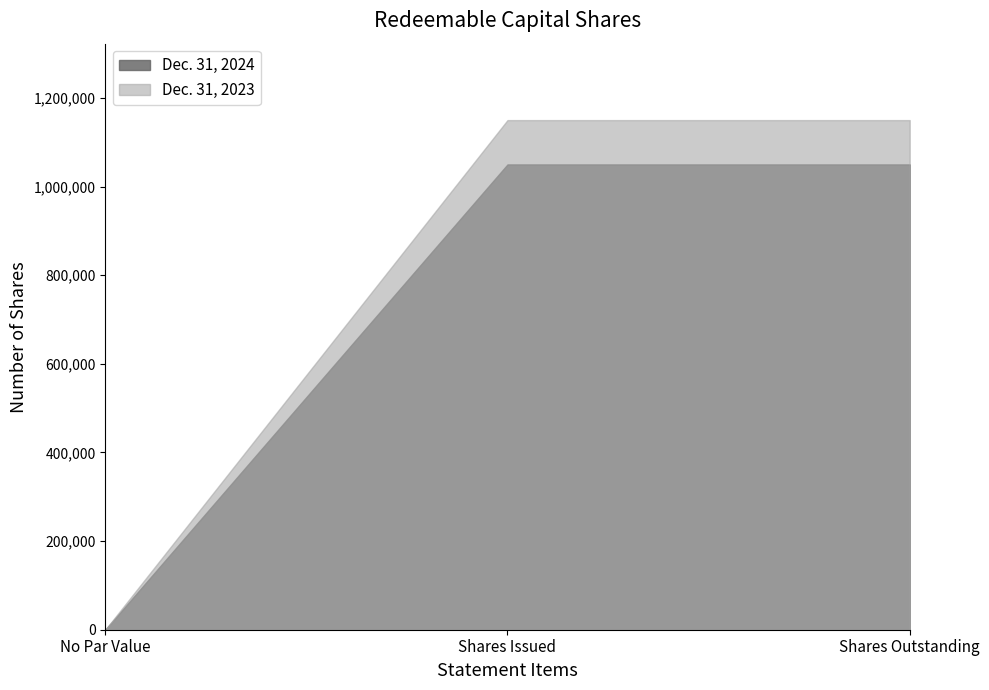

What is the value of the Dec. 31, 2023 point at the 3rd from the left?

1150000